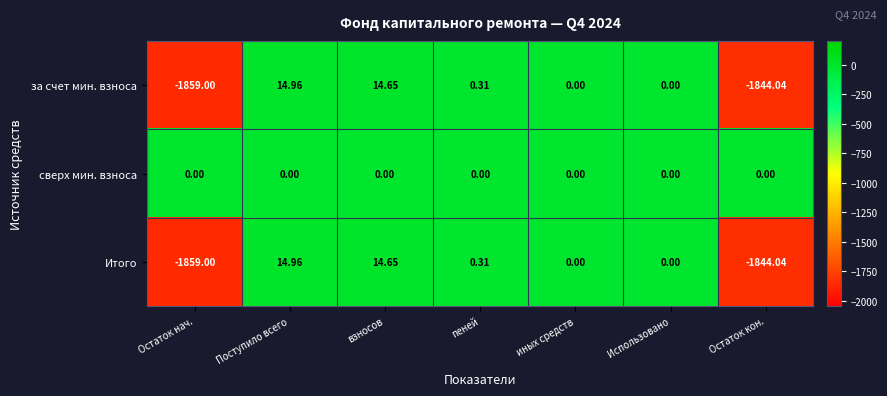

Which category has the lowest value across all series?

Остаток нач.